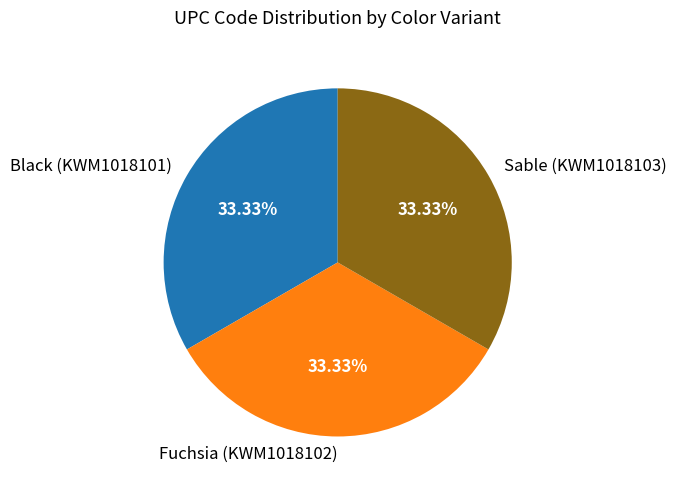

How many slices are in this pie chart?

3